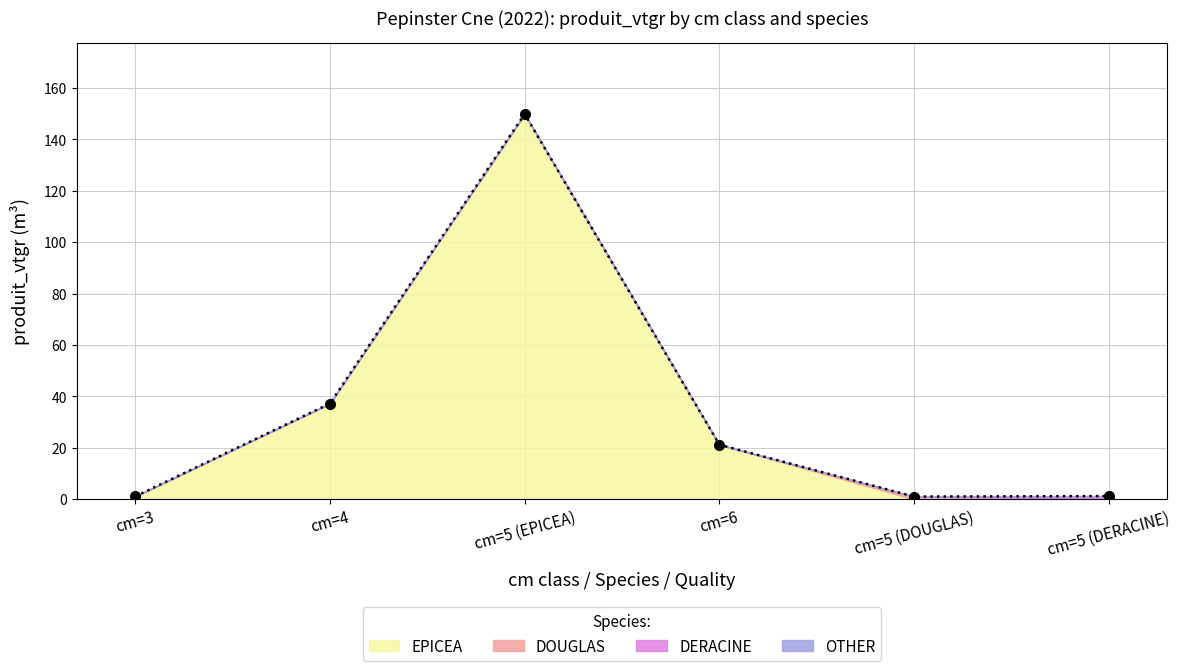

True or false: produit_nbre_epicea and produit_nbre_douglas cross at least once.

False